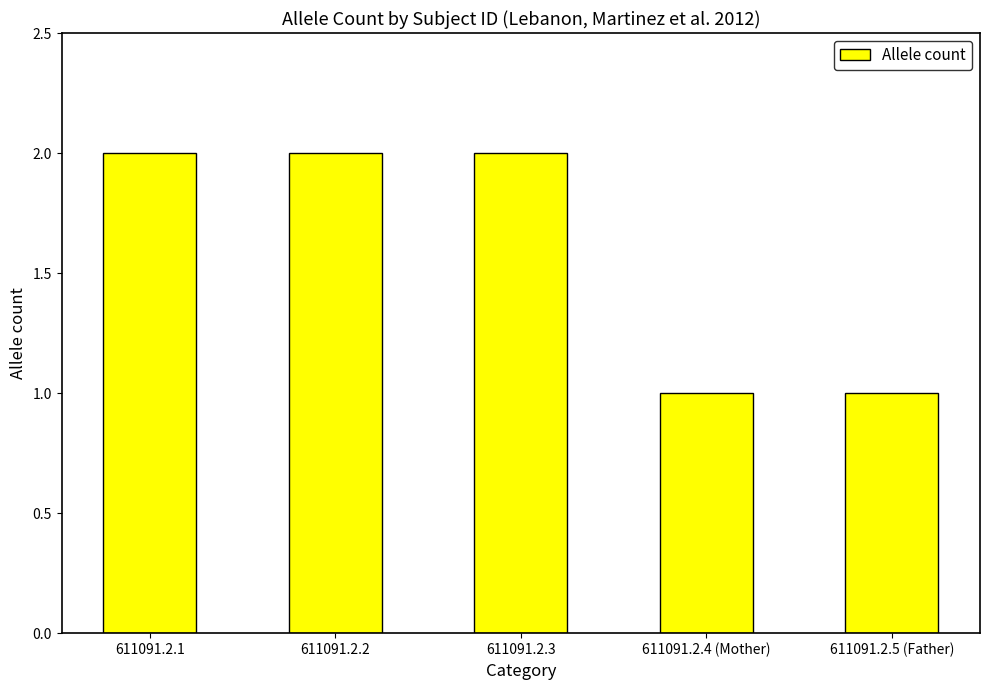

Which has a higher value, 611091.2.4 (Mother) or 611091.2.1?

611091.2.1